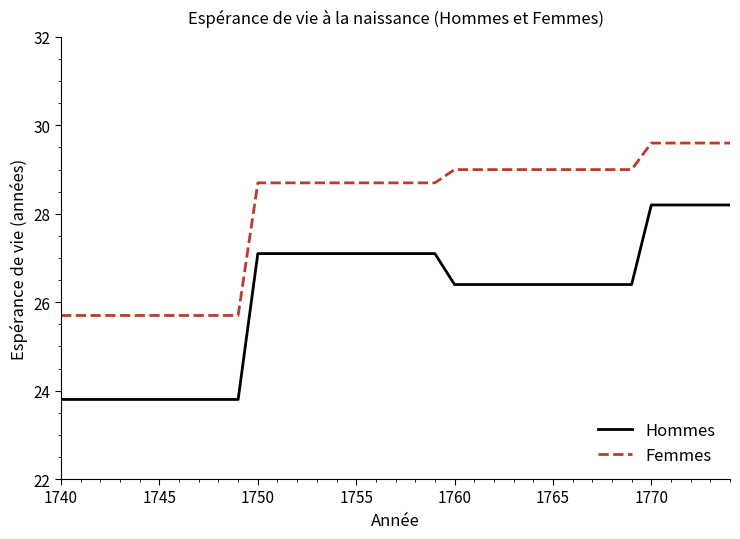

Which series has the largest total across all categories?

Femmes